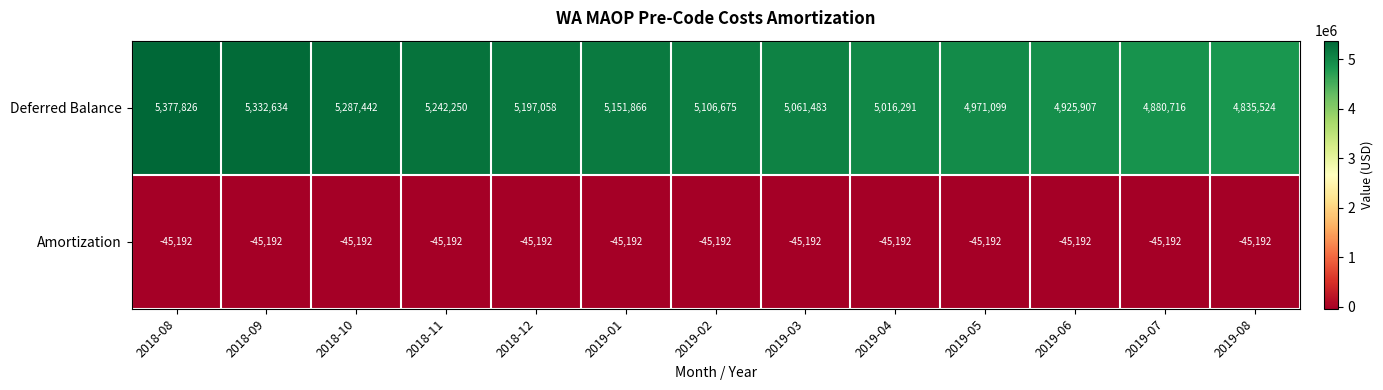

The Deferred Balance series shows 8674966 at 2018-09. True or false?

False